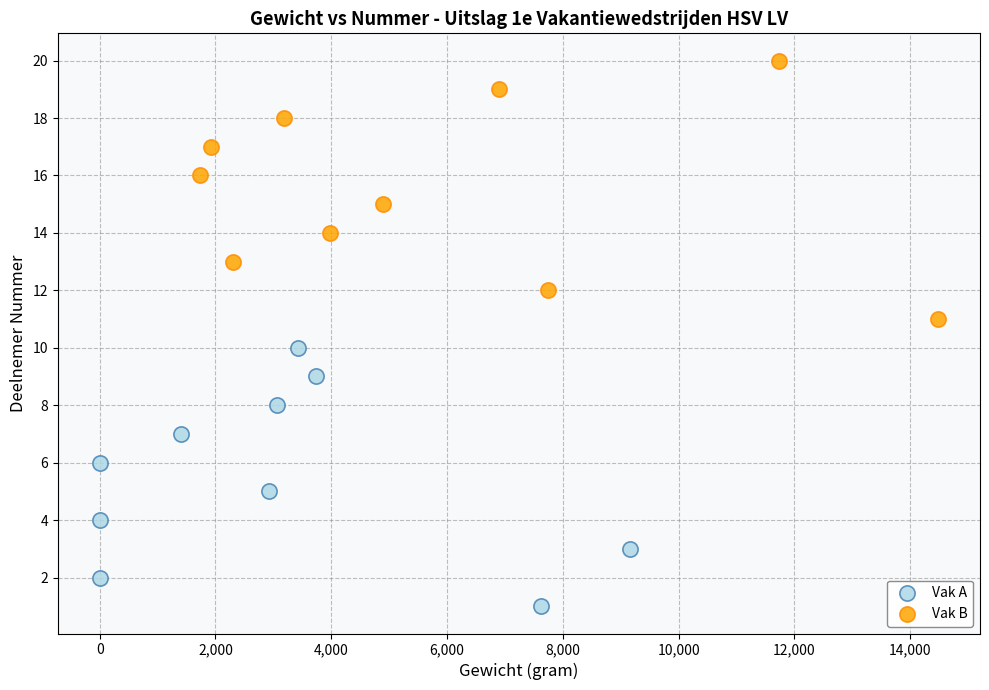

Which series reaches the minimum Y coordinate?

Vak A